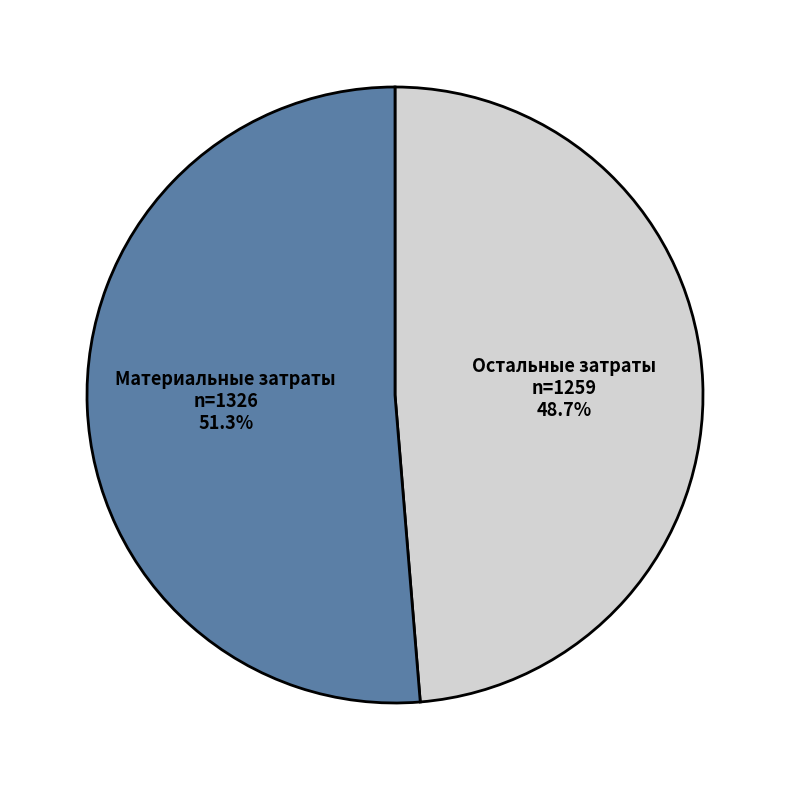

Does any single category account for the majority?

Yes